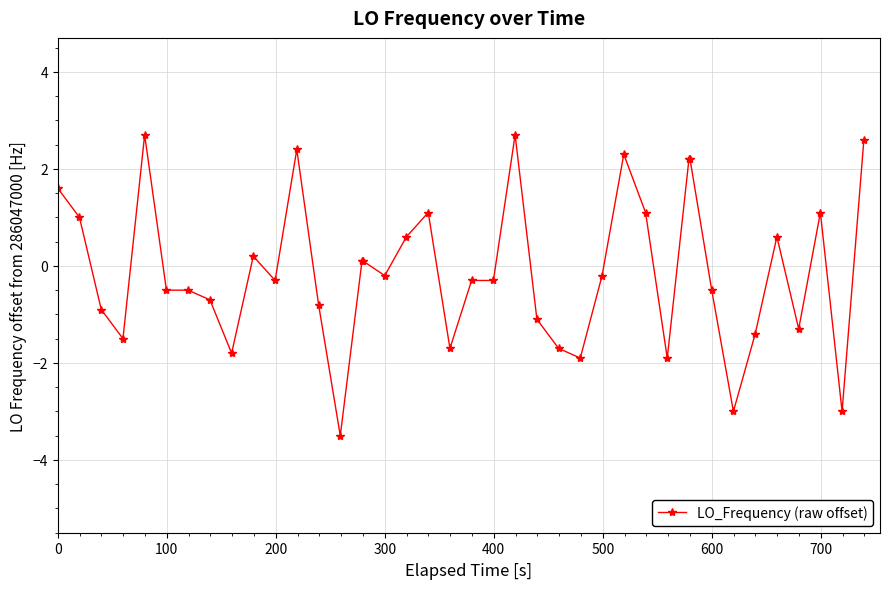

What is the sum of all values?

-4.4